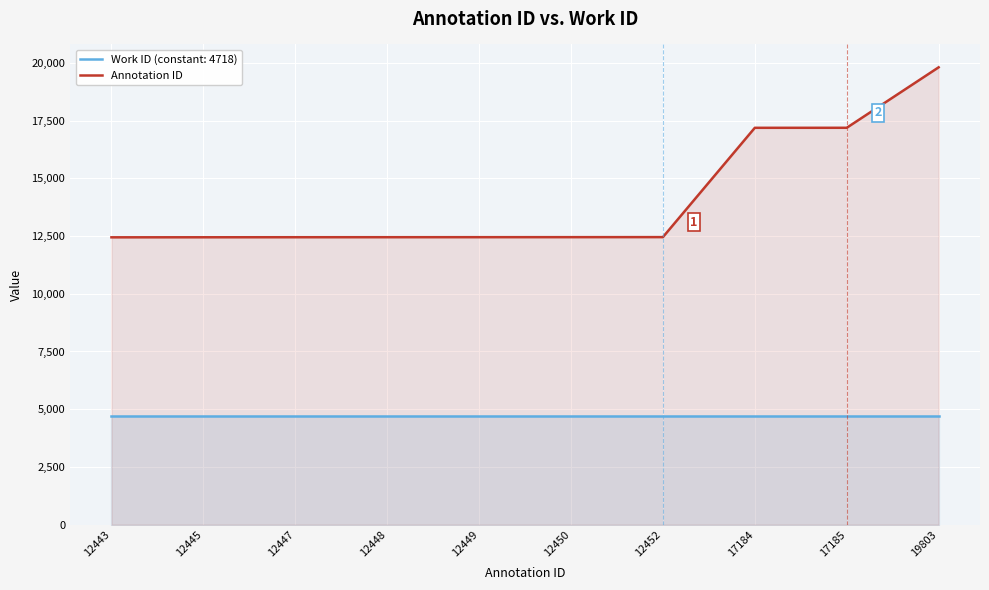

At which label does Annotation ID reach its peak?

19803